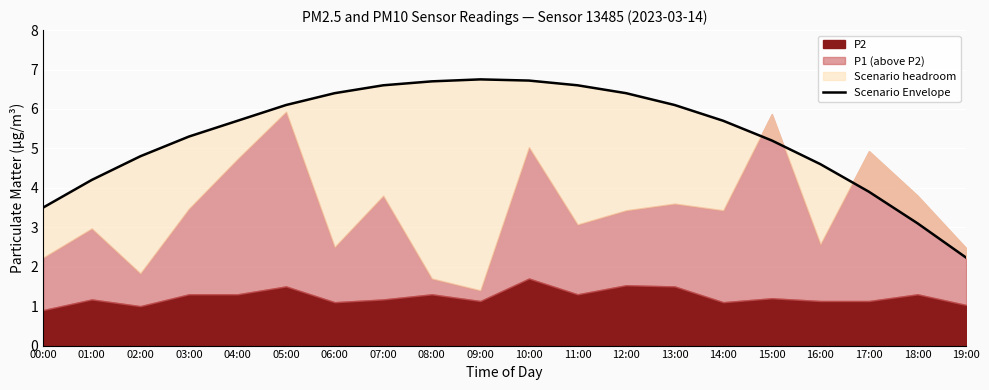

What is the ratio of the value at 06:00 to the value at 07:00?

1.0